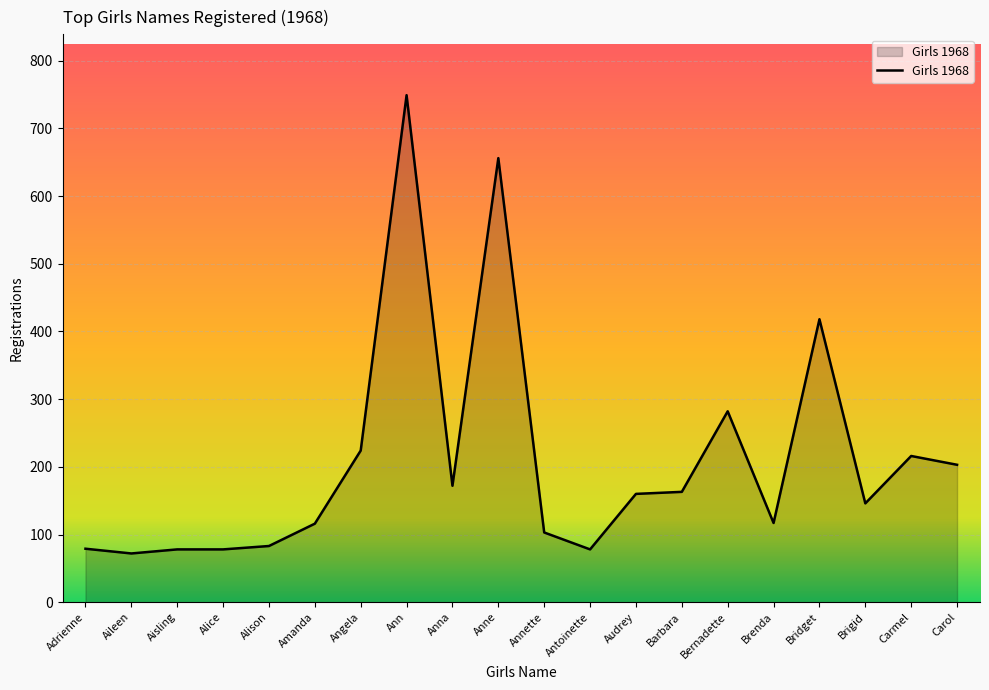

What is the difference between the second highest and minimum values?

584